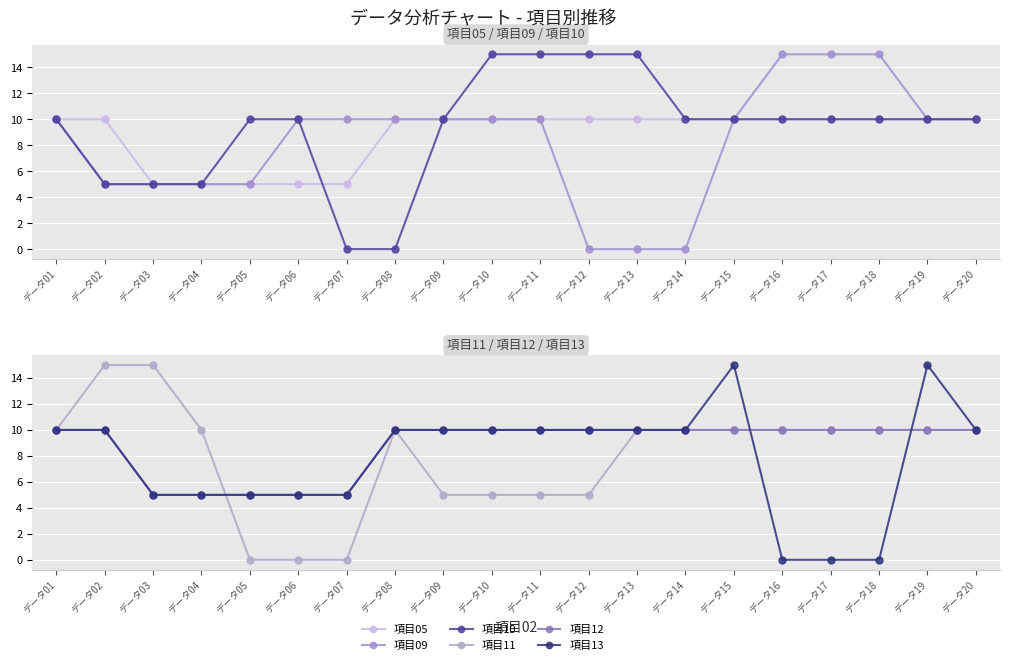

Reading right to left, transcribe all the data shown in this chart.

項目05: 10	10	10	10	10	10	10	10	10	10	10	10	10	5	5	5	5	5	10	10
項目09: 10	10	15	15	15	10	0	0	0	10	10	10	10	10	10	5	5	5	5	10
項目10: 10	10	10	10	10	10	10	15	15	15	15	10	0	0	10	10	5	5	5	10
項目11: 10	10	10	10	10	10	10	10	5	5	5	5	10	0	0	0	10	15	15	10
項目12: 10	10	10	10	10	10	10	10	10	10	10	10	10	5	5	5	5	5	10	10
項目13: 10	15	0	0	0	15	10	10	10	10	10	10	10	5	5	5	5	5	10	10